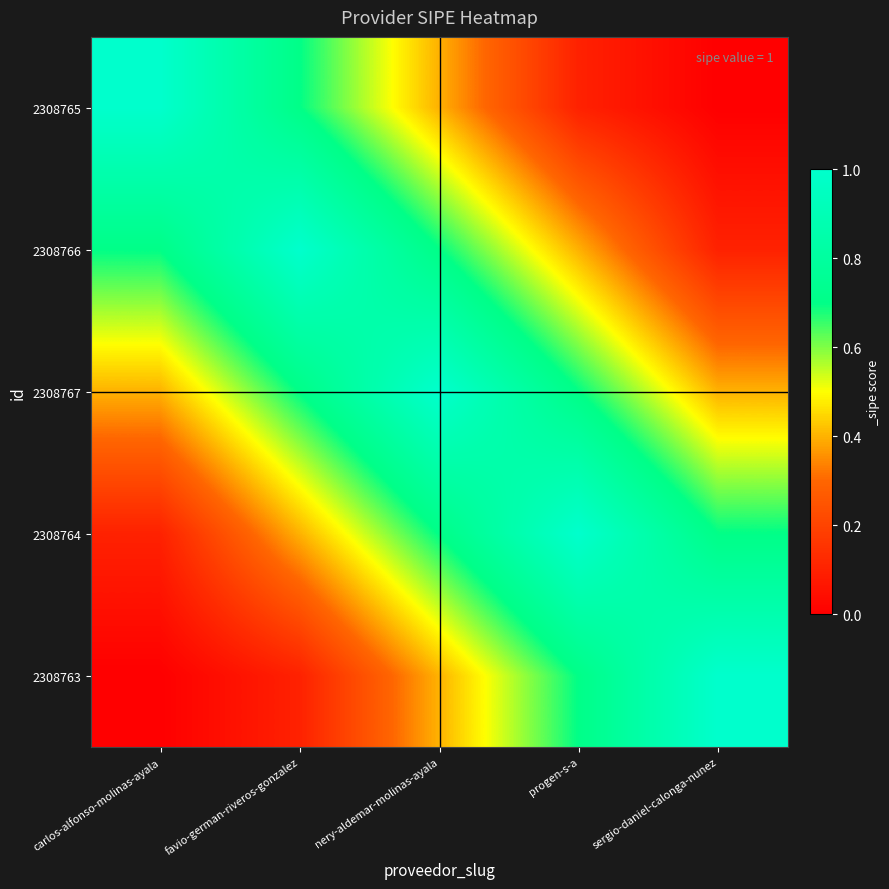

At how many categories does at least one series exceed 0?

5